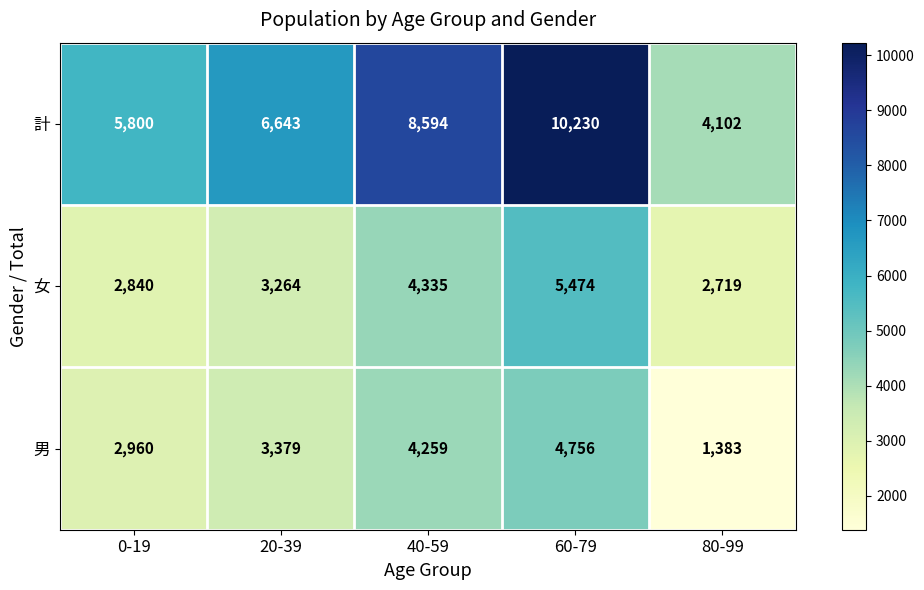

What is the greatest value displayed?

10230